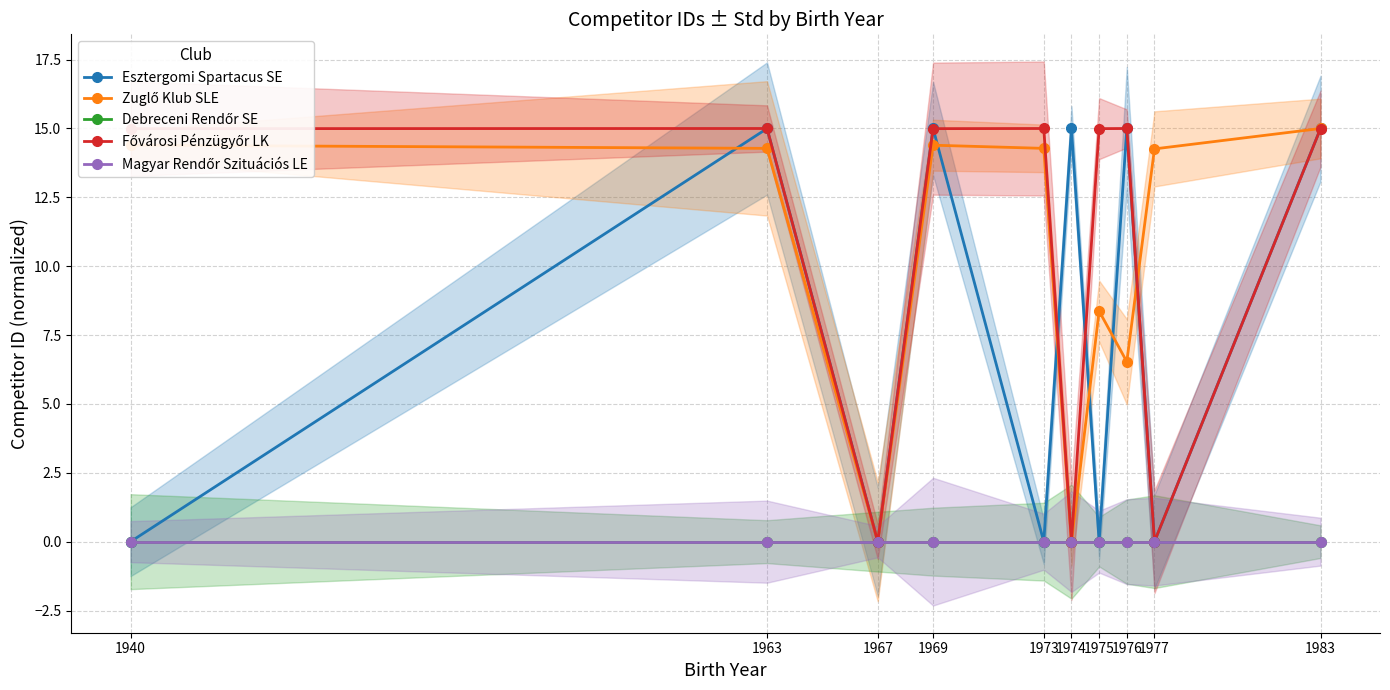

Rank the categories by Debreceni Rendőr SE value from lowest to highest.

1940, 1963, 1967, 1969, 1973, 1974, 1975, 1976, 1977, 1983